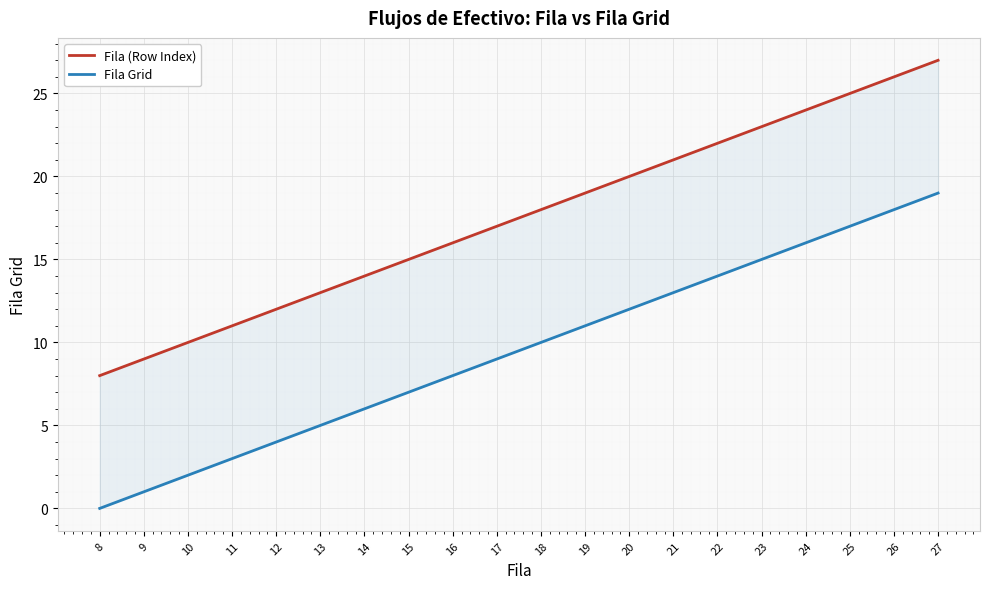

How many data points does each series have?

20